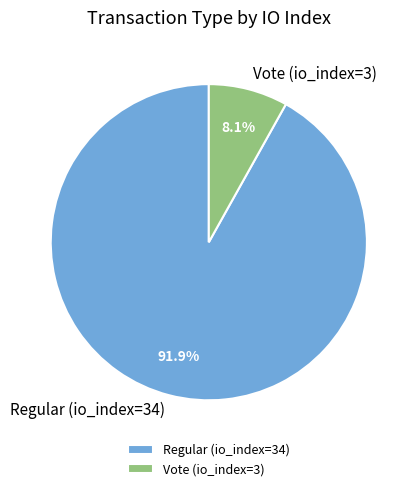

Which category accounts for the majority?

Regular (io_index=34)